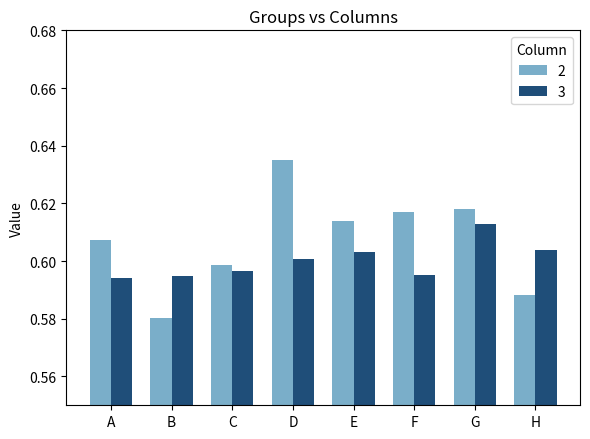

What is the sum of the 3 values at C and G?

1.2